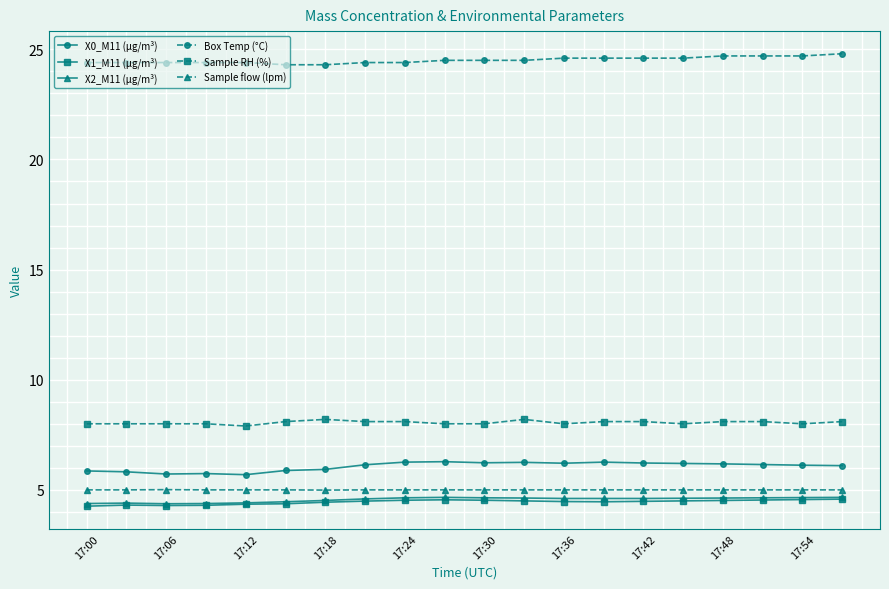

Which series has the largest total across all categories?

Box Temp (°C)